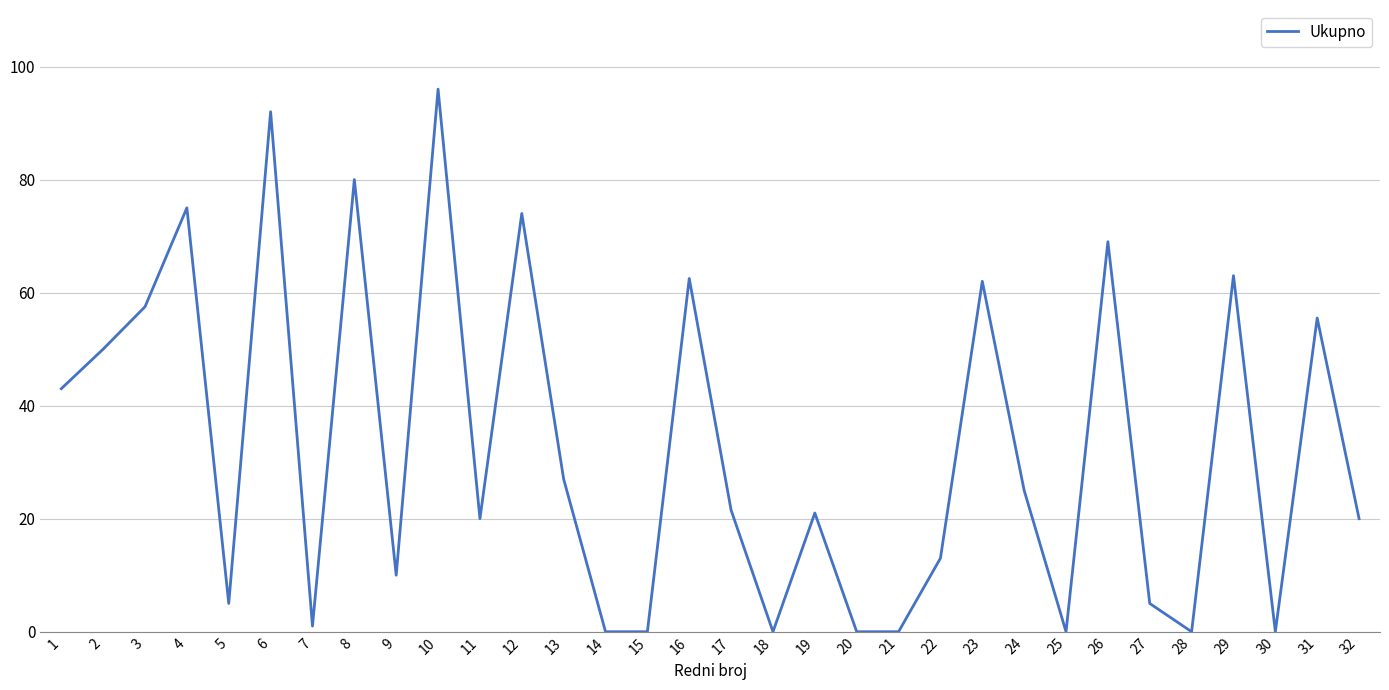

At which label does the data first exceed 21?

1